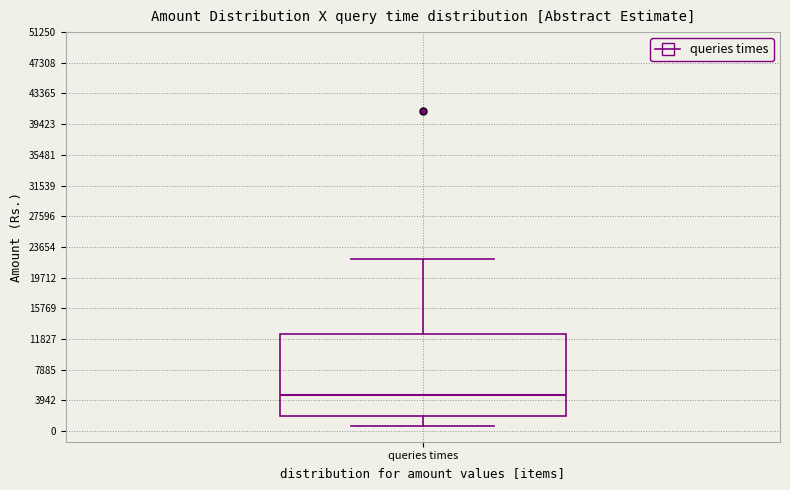

Read this box plot against the y-axis: the position of the median line, the range covered by the box, and the ends of both whiskers. The values are not printed on the chart, so give them approximately, as read against the axis.

median 4500, box 2000 to 12500, whiskers 500 to 22000